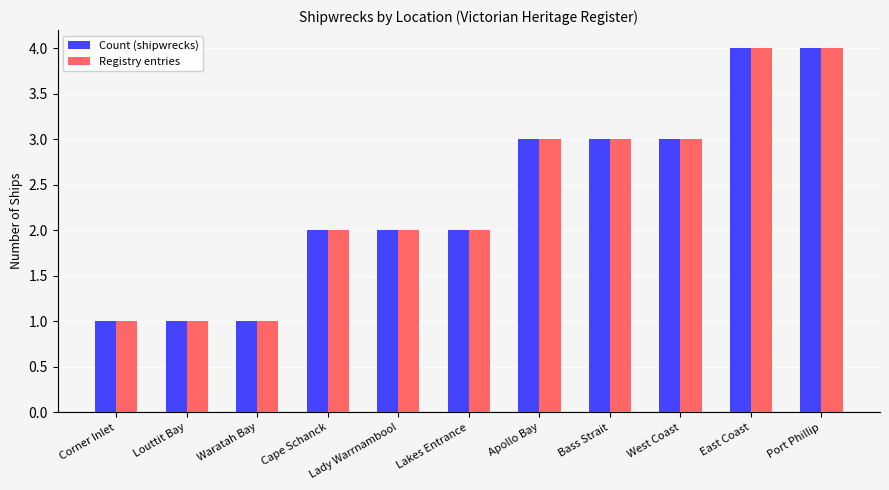

What is the approximate value of Count (shipwrecks) at East Coast?

4